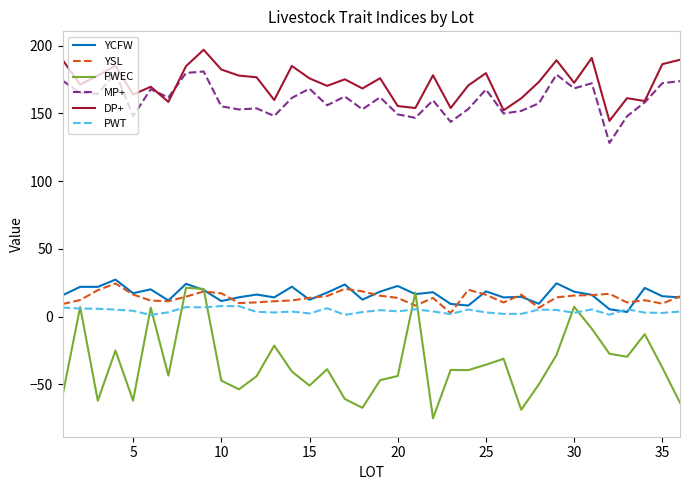

True or false: YSL and MP+ intersect in this chart.

False